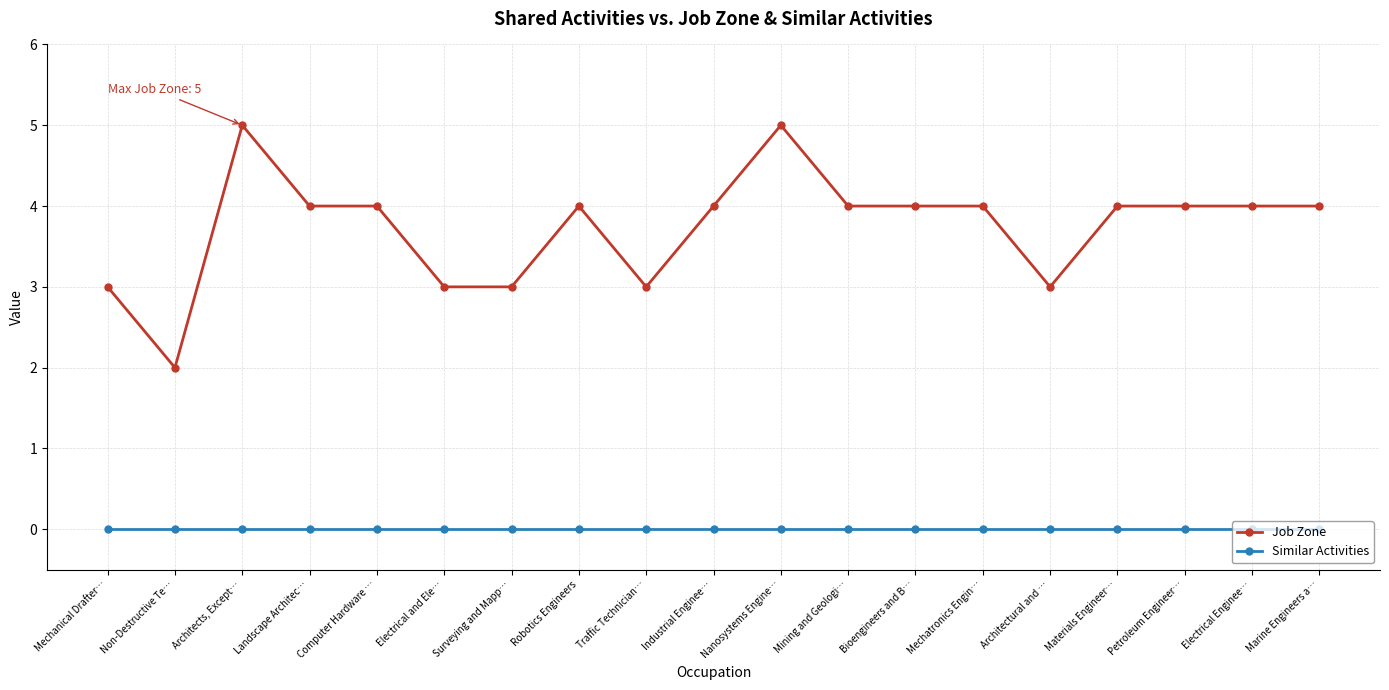

What position from the left is Industrial Enginee…?

10